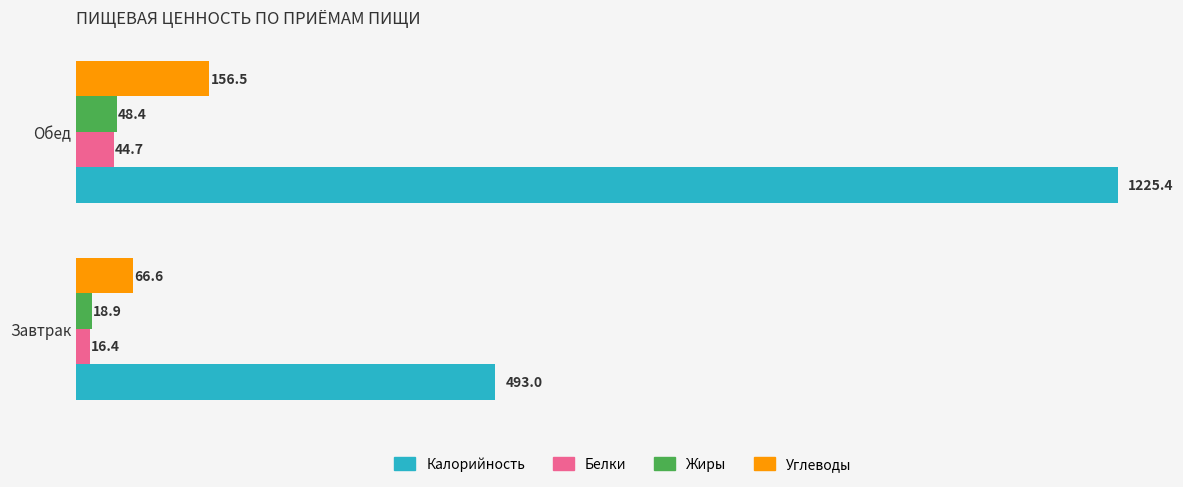

The value of Белки at Завтрак is 16.4. True or false?

True